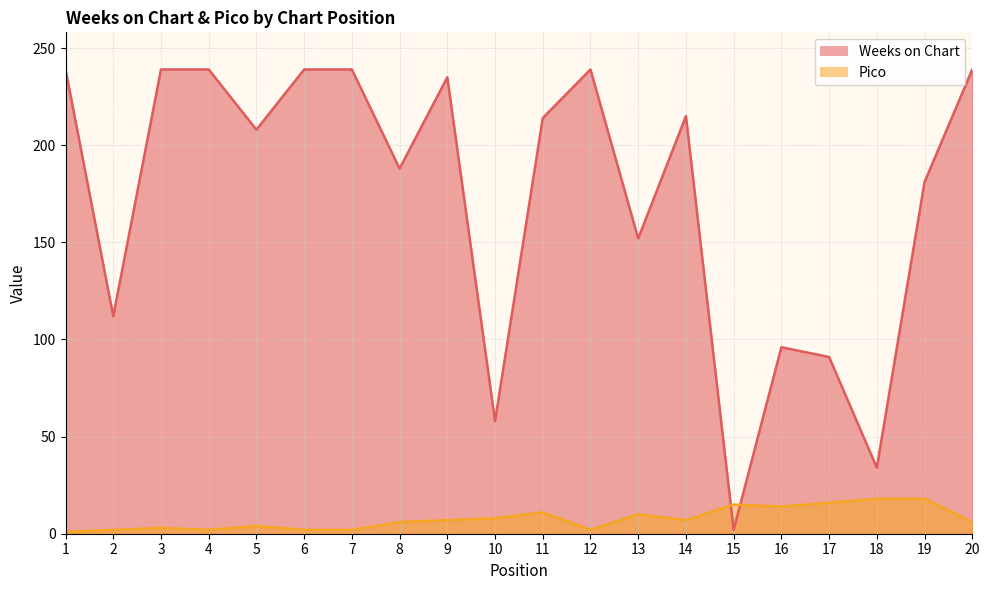

What is the sum of all Weeks on Chart values?

3459